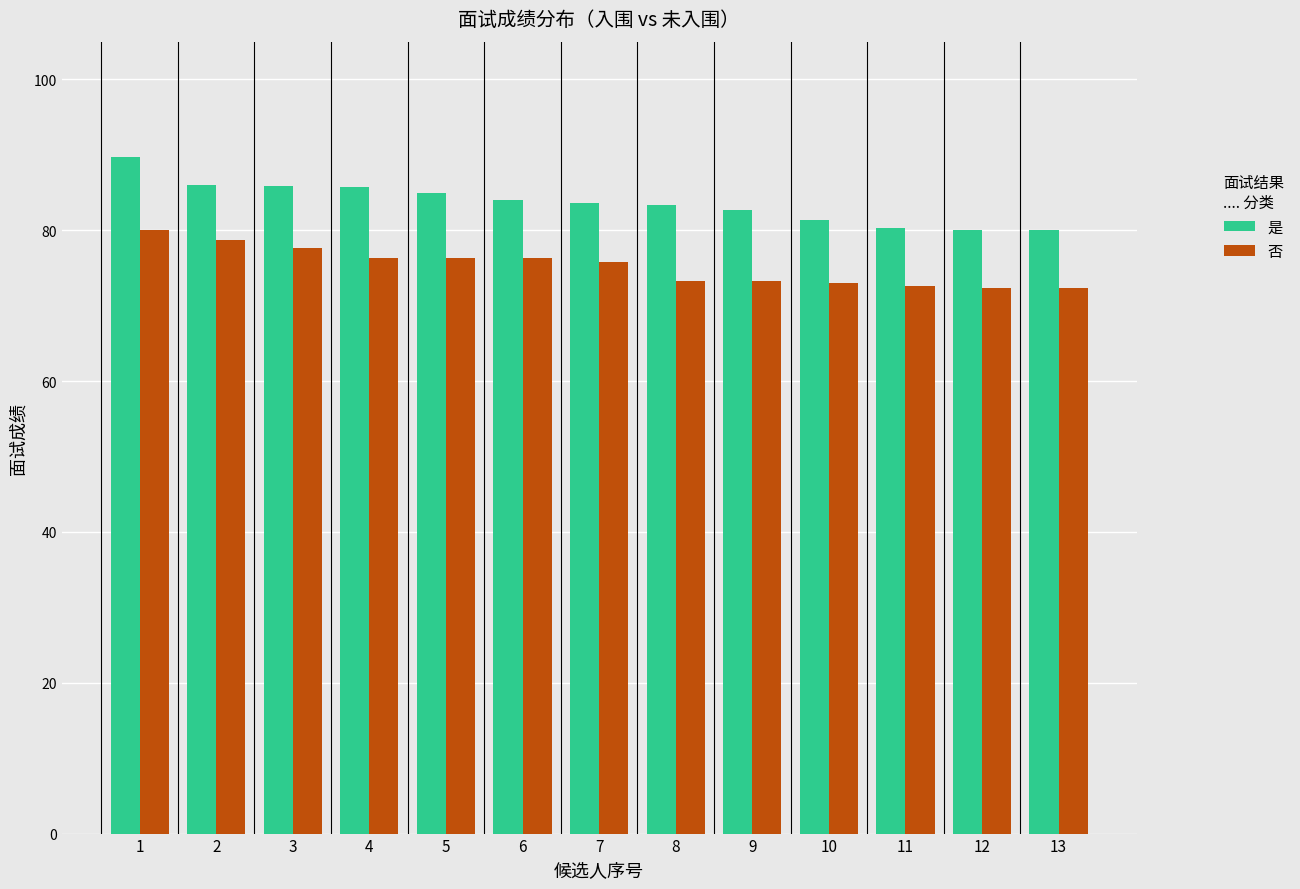

What is the average value of the 否 series?

75.2